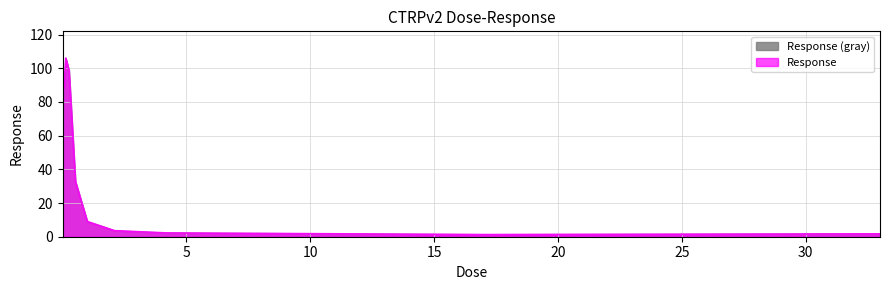

What is the value of the 9th point from the left?

98.8